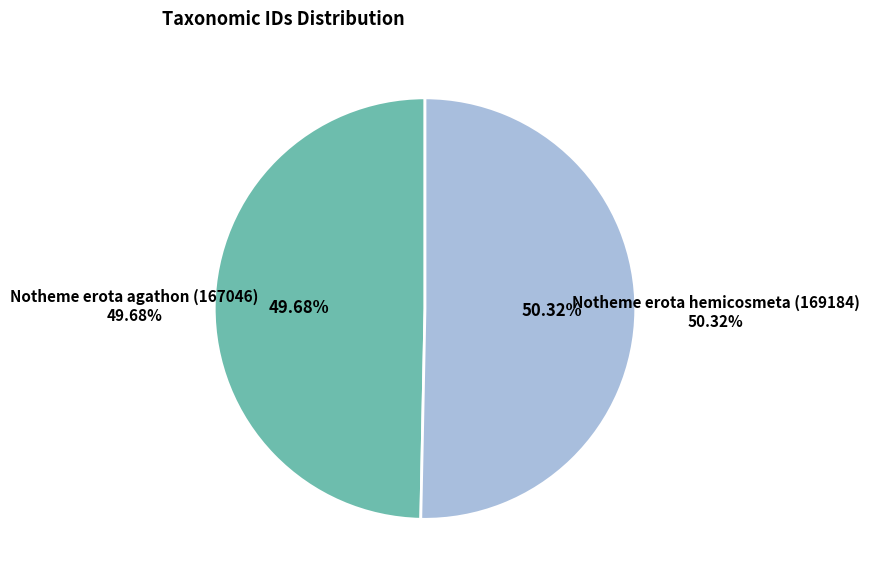

Rank the categories by value from lowest to highest.

Notheme erota agathon (167046), Notheme erota hemicosmeta (169184)